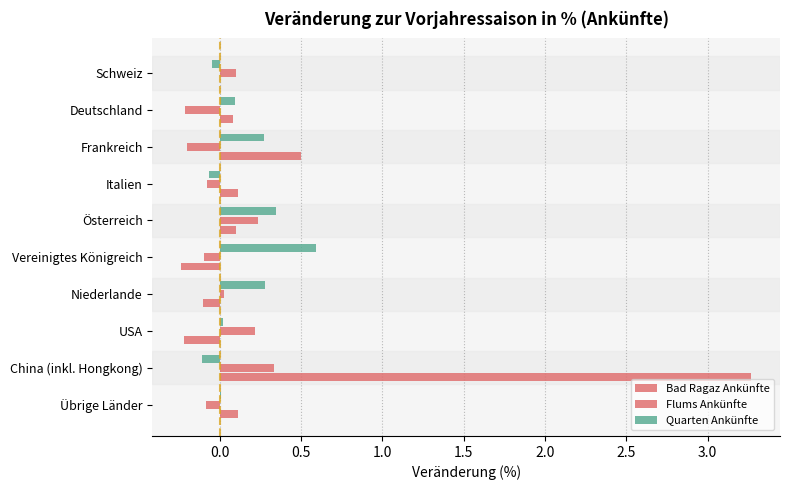

What is the difference between the maximum and minimum values in the Quarten Ankünfte series?

0.7